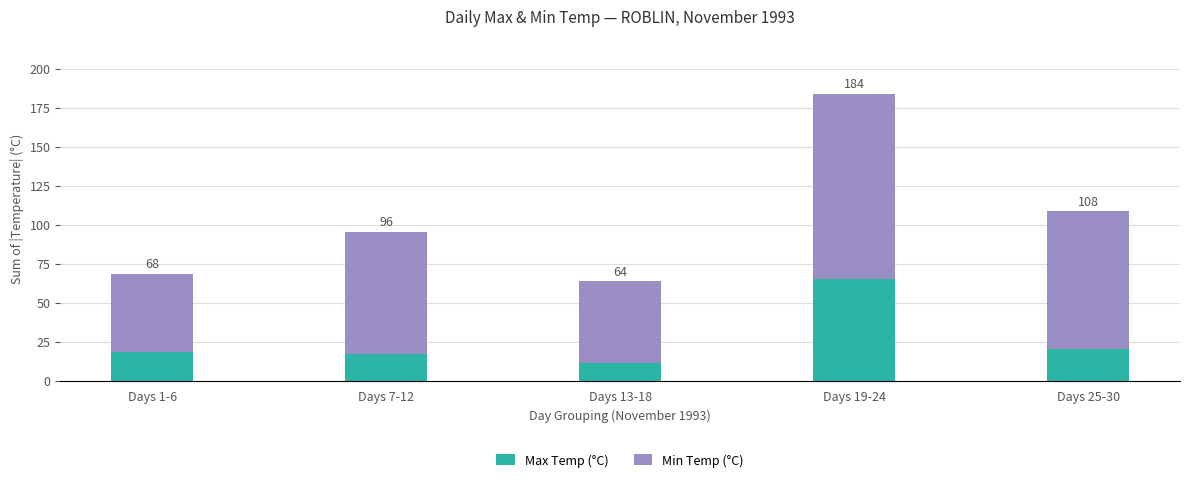

What is the average value of the Max Temp (°C) series?

26.3